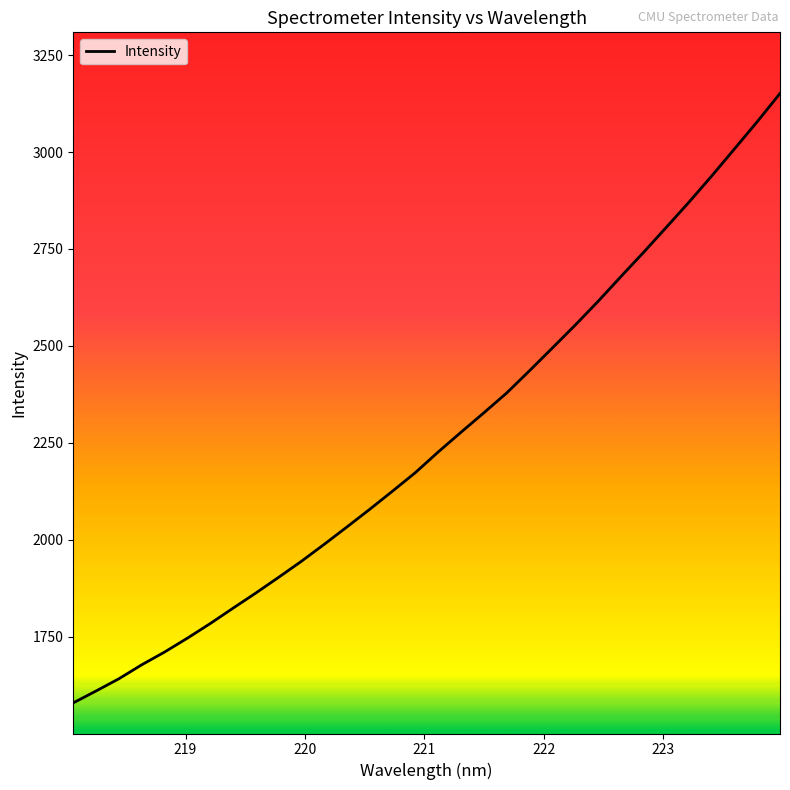

What is the difference between the maximum and minimum values?

1571.5